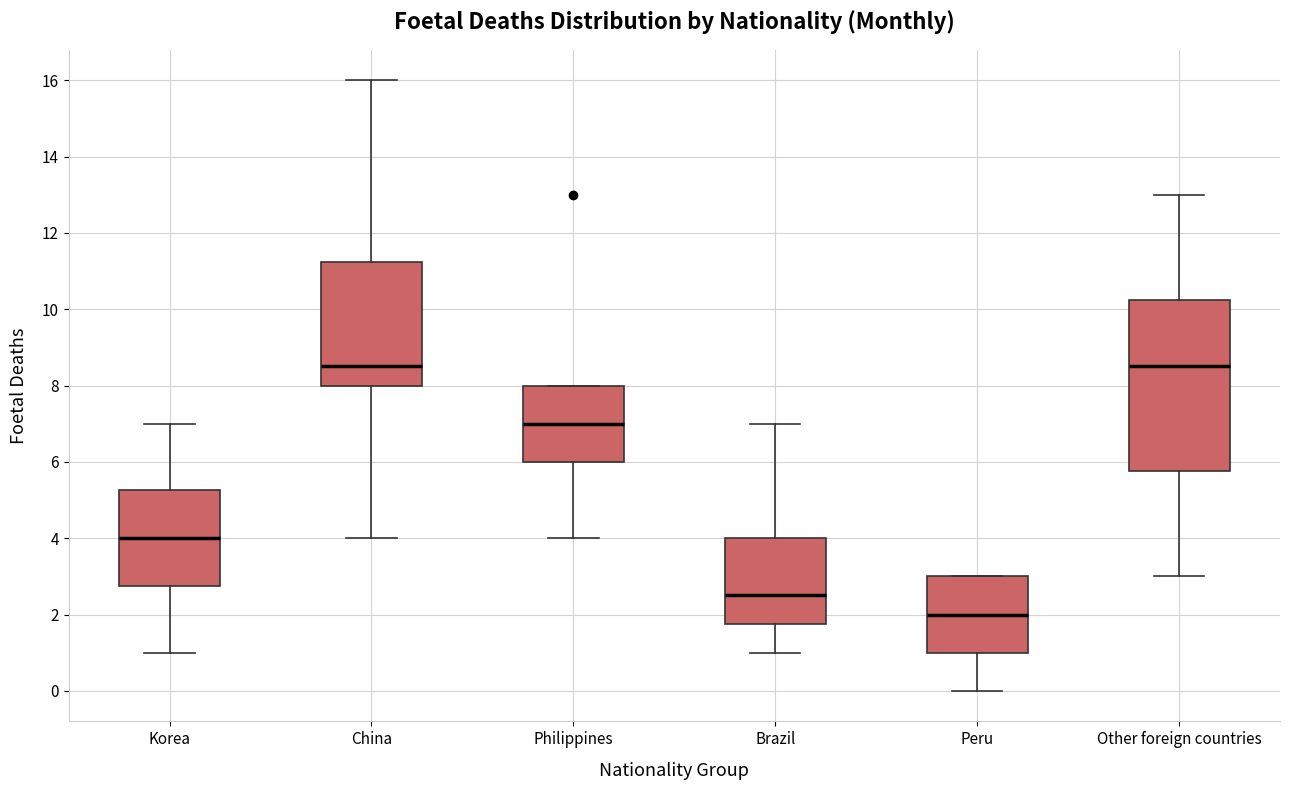

Where does the lower whisker of the box for Other foreign countries end on the y-axis? The values are not printed on the chart, so give them approximately, as read against the axis.

3.0